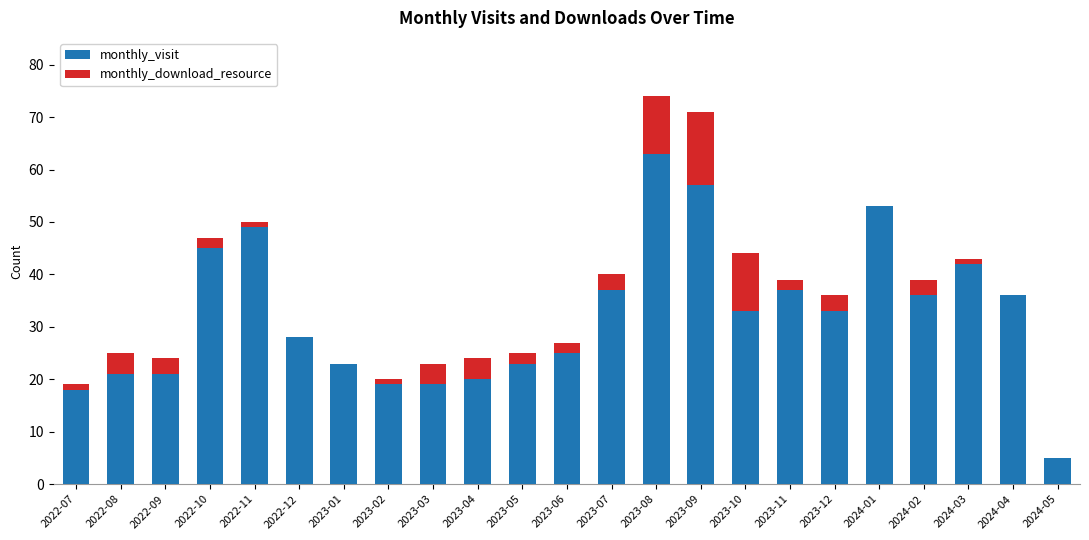

The monthly_visit series shows 33 at 2023-10. True or false?

True